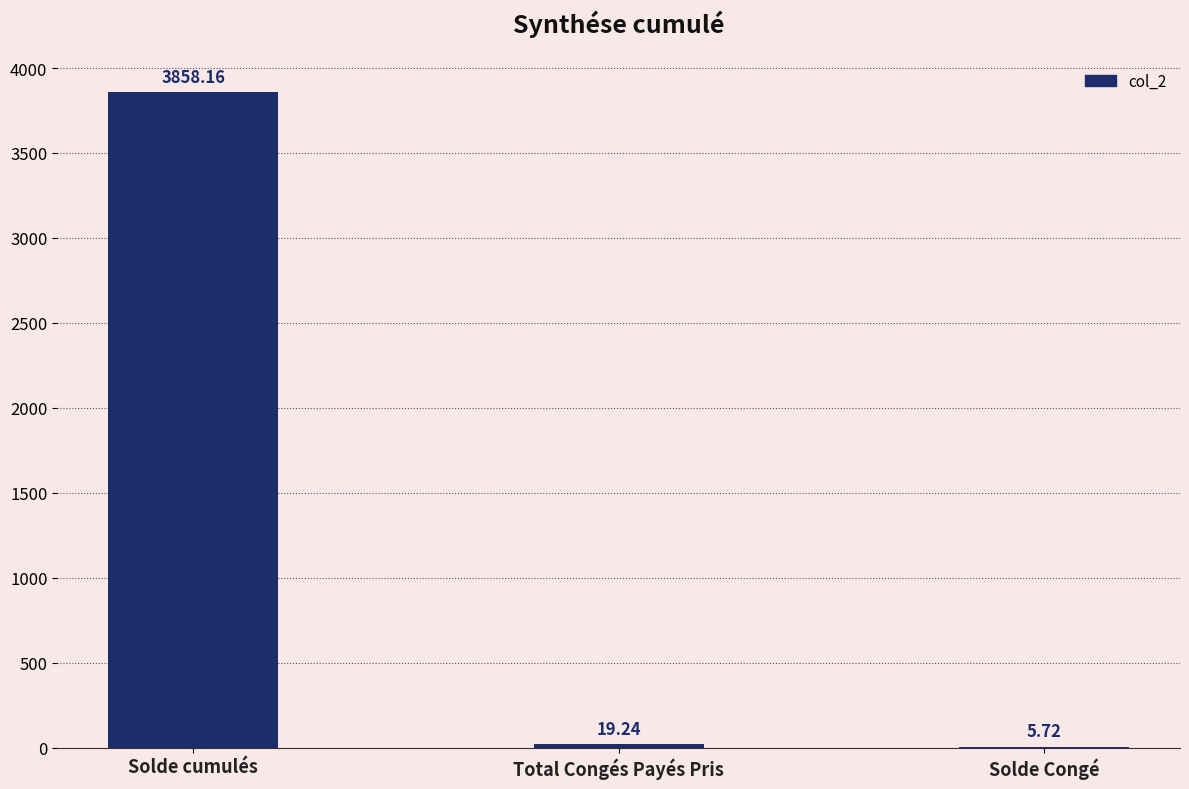

Reading left to right, extract all data points from this chart.

Solde cumulés=3858.2	Total Congés Payés Pris=19.2	Solde Congé=5.7